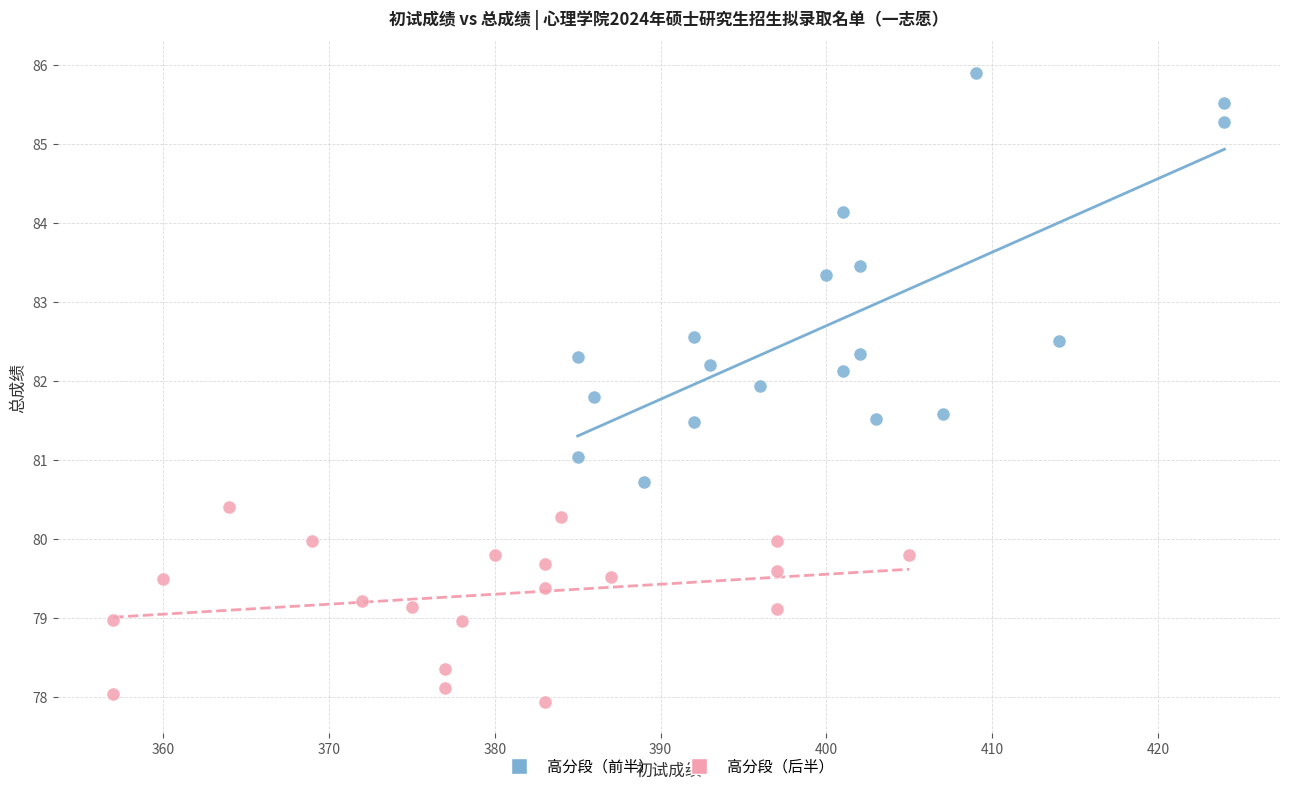

Which series reaches the maximum Y coordinate?

高分段（前半）